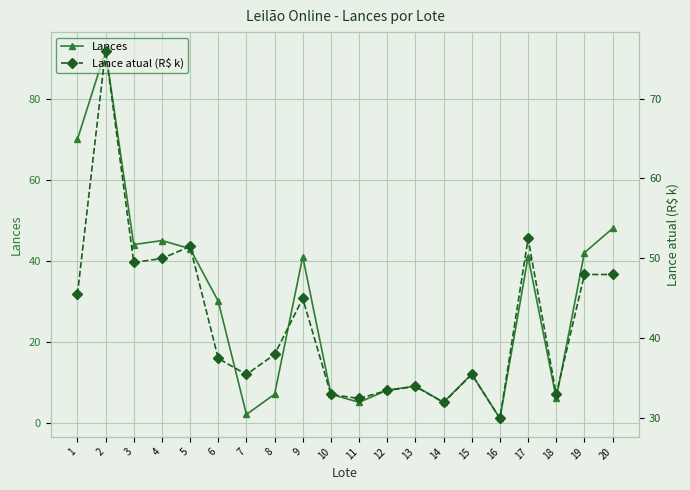

Is it true that Lance atual (R$ k) equals 36.0 at 17?

False